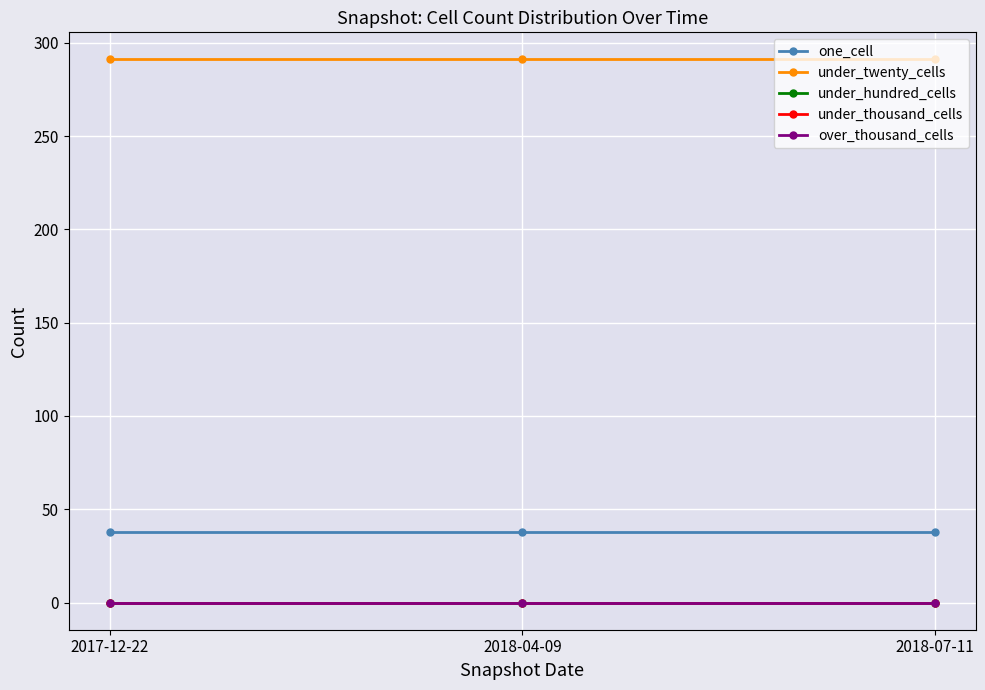

Is this an area chart (filled region under the line)?

No